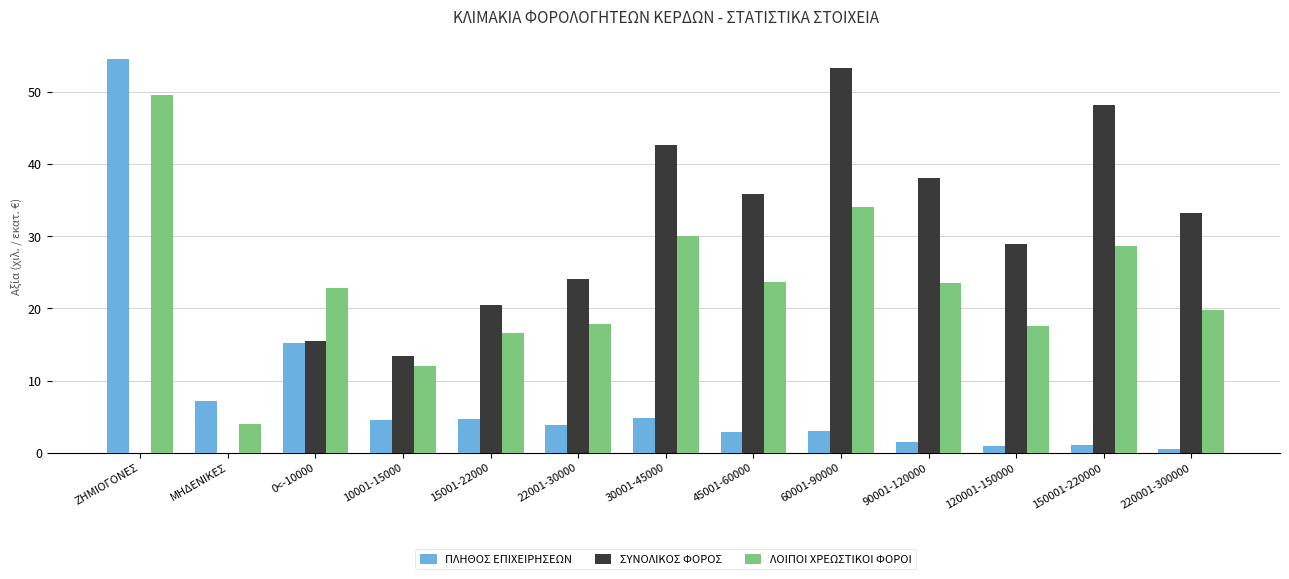

How many values in the ΣΥΝΟΛΙΚΟΣ ΦΟΡΟΣ series exceed 28?

7